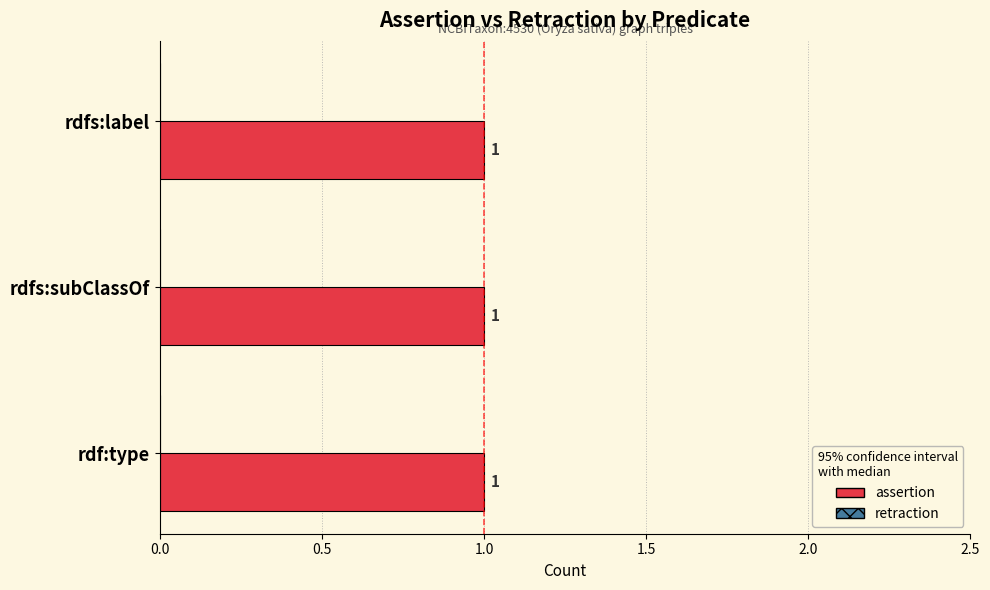

How many categories are shown in the chart?

3